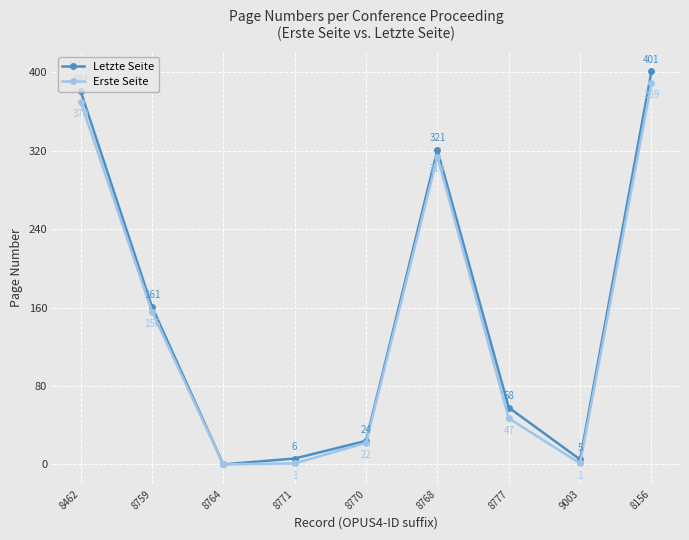

Which series has the largest range (max minus min)?

Letzte Seite